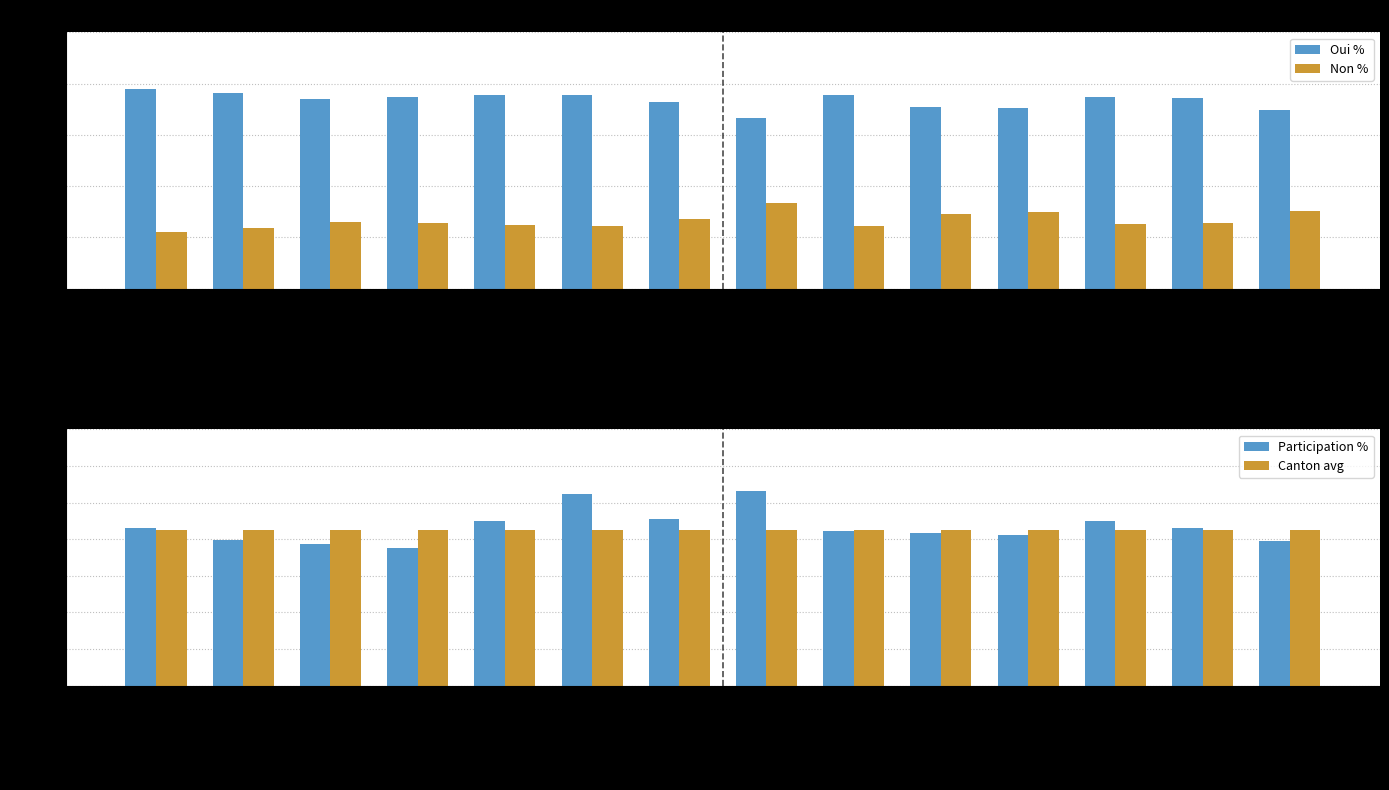

Is the value of Oui % at Martigny greater than the value of Canton avg at Östlich Raron?

Yes